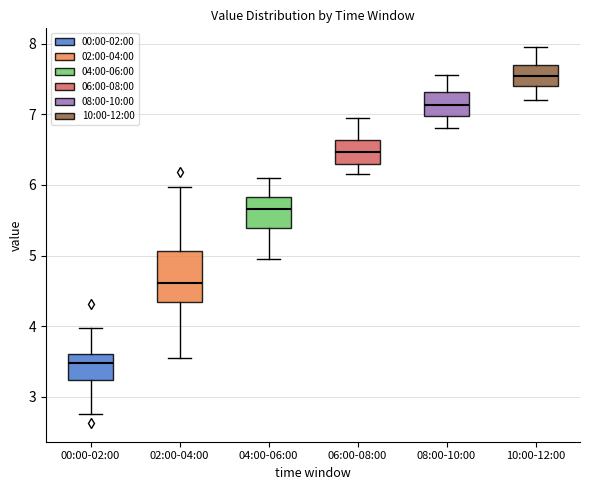

Where does the median line of the box for 00:00-02:00 sit on the y-axis? The values are not printed on the chart, so give them approximately, as read against the axis.

3.5